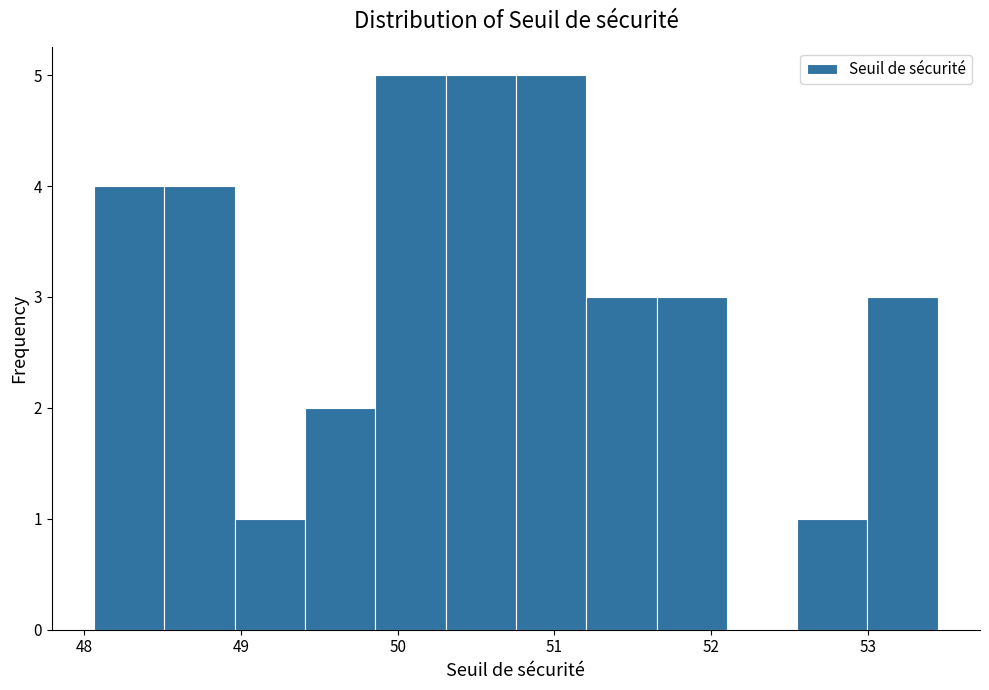

How tall is the bar that spans 51.7 to 52.1 on the x-axis? Neither the bar edges nor the heights are printed on the chart, so give them approximately, as read against the axes.

3